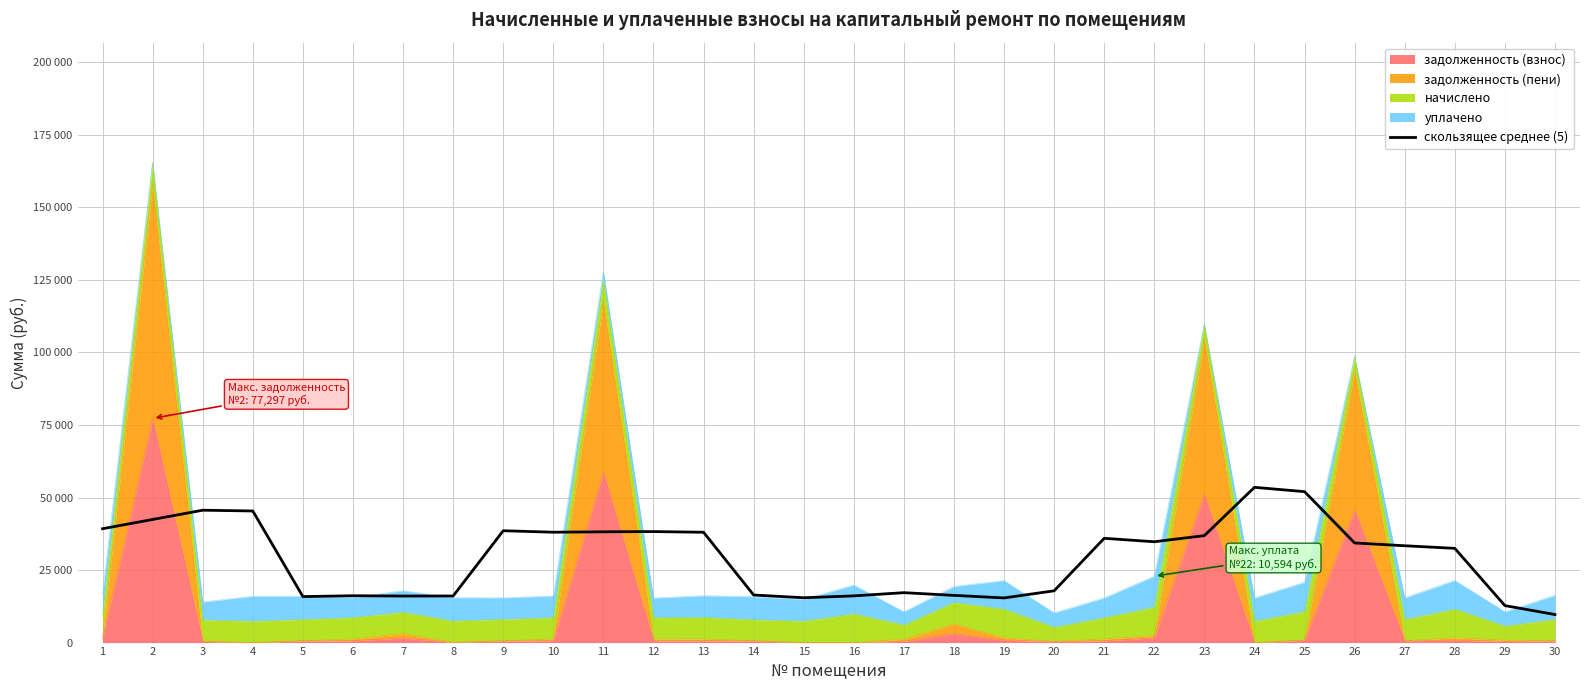

Rank the categories by value from highest to lowest.

24, 25, 3, 4, 2, 1, 9, 12, 11, 10, 13, 23, 21, 22, 26, 27, 28, 20, 17, 14, 18, 6, 16, 8, 7, 5, 15, 19, 29, 30